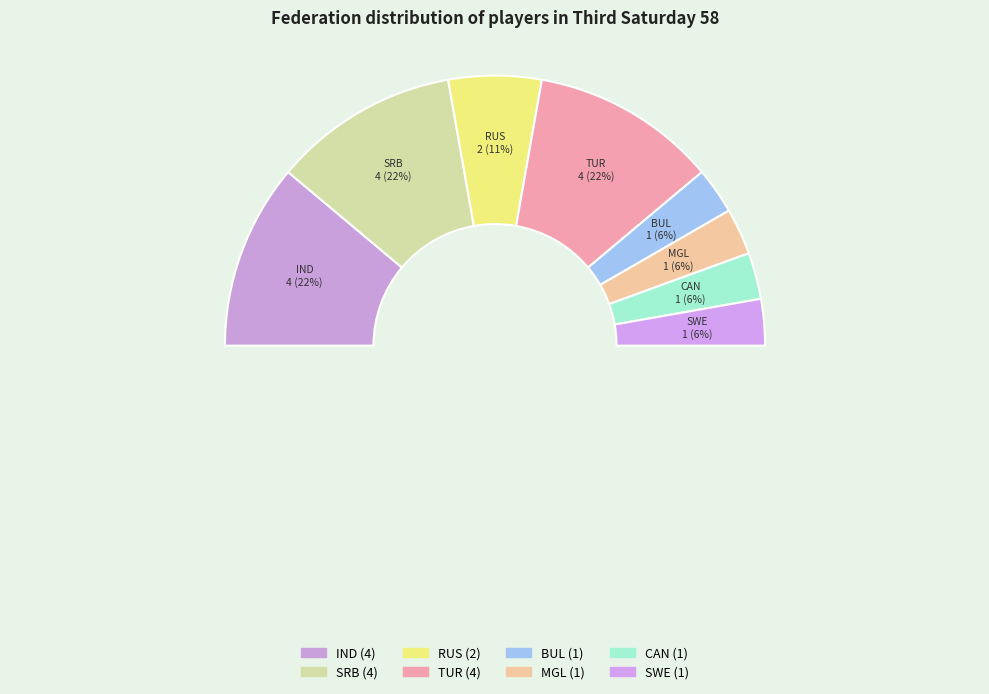

What percentage is the RUS slice, to the nearest percent?

11%